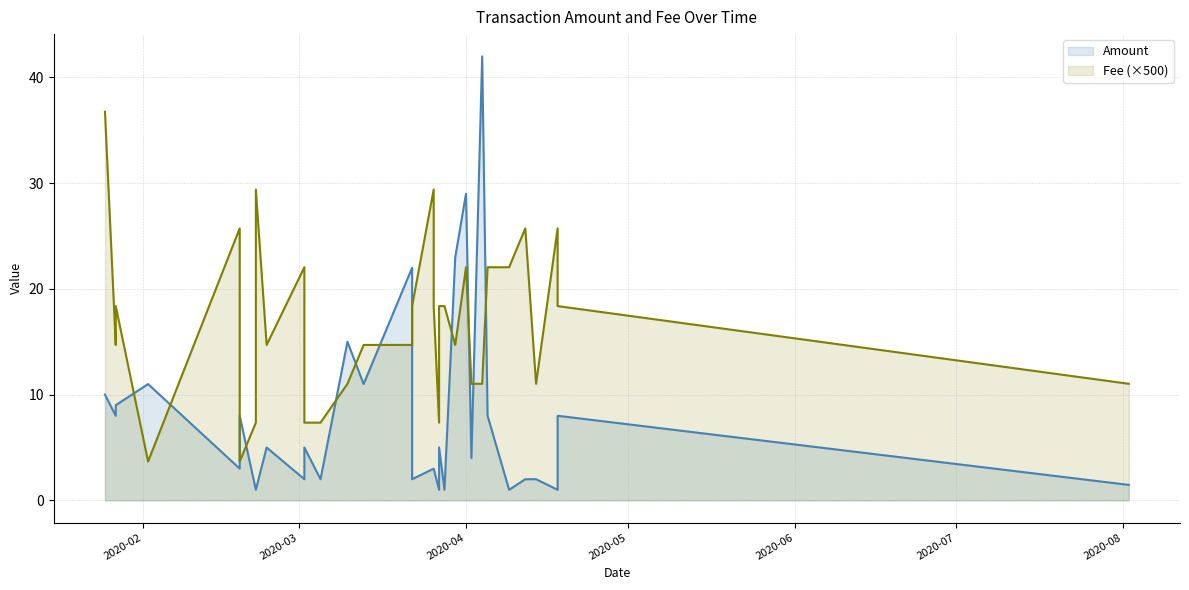

Which series changed the most between 2020-01-27 and 2020-03-22?

Amount